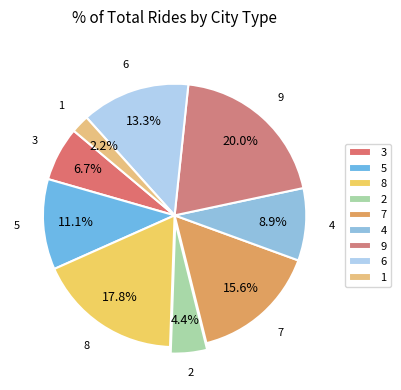

True or false: 6 accounts for 1% of the total.

False